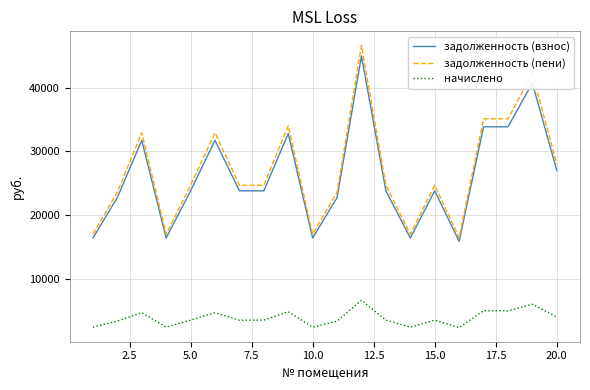

What is the greatest value displayed?

46654.8